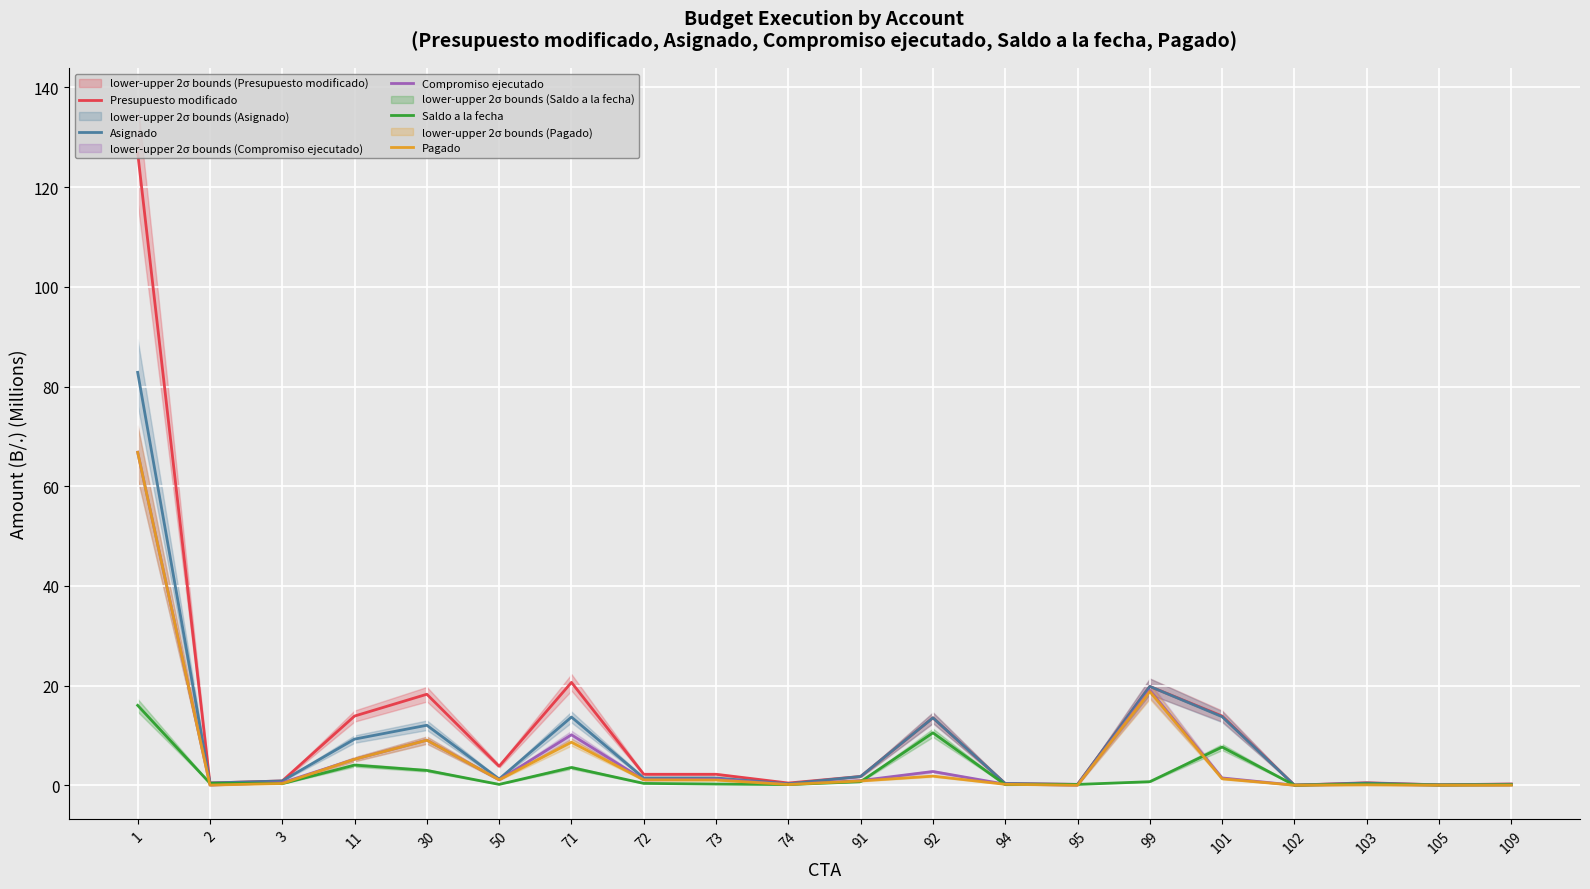

True or false: Saldo a la fecha has a value of 0.2 at 103.

False